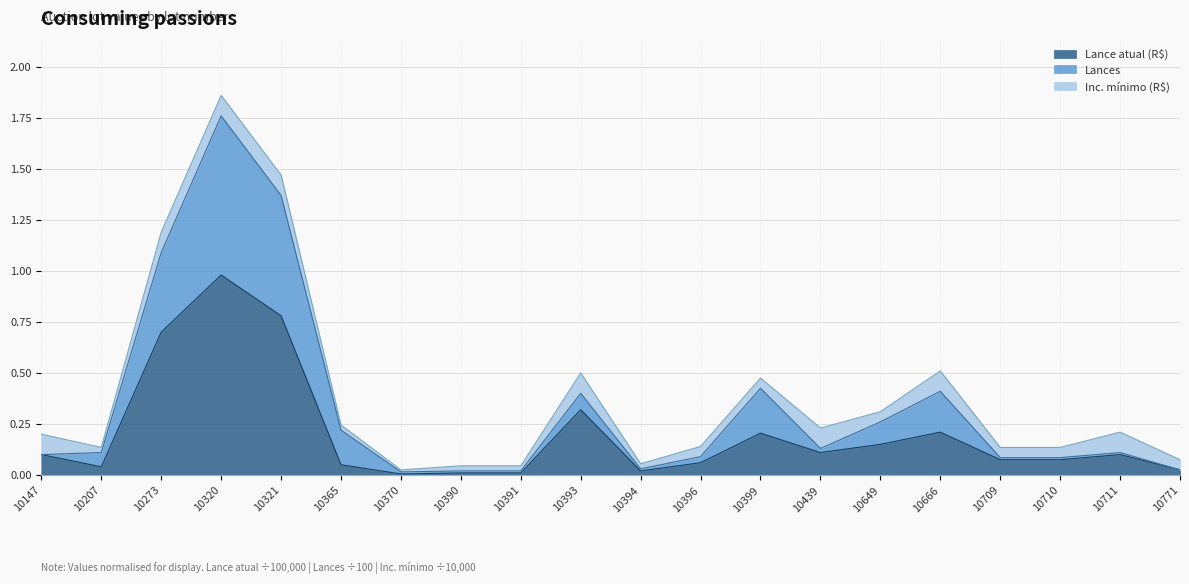

At which category is the sum across all series the highest?

10320